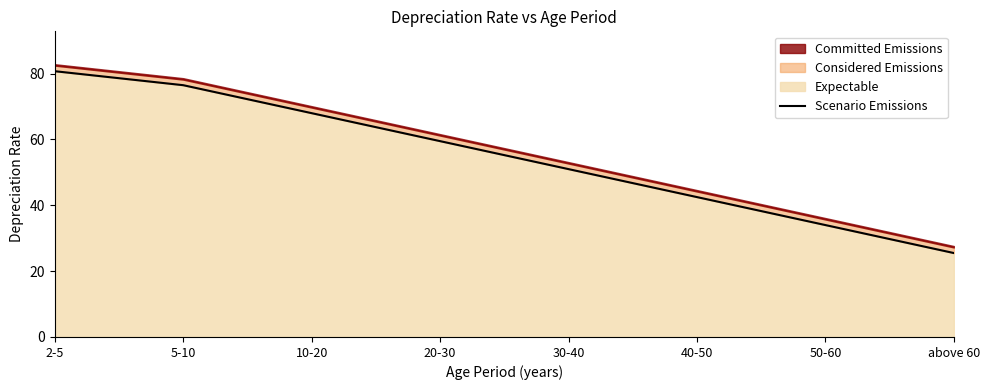

Which category has the highest value across all series?

2-5